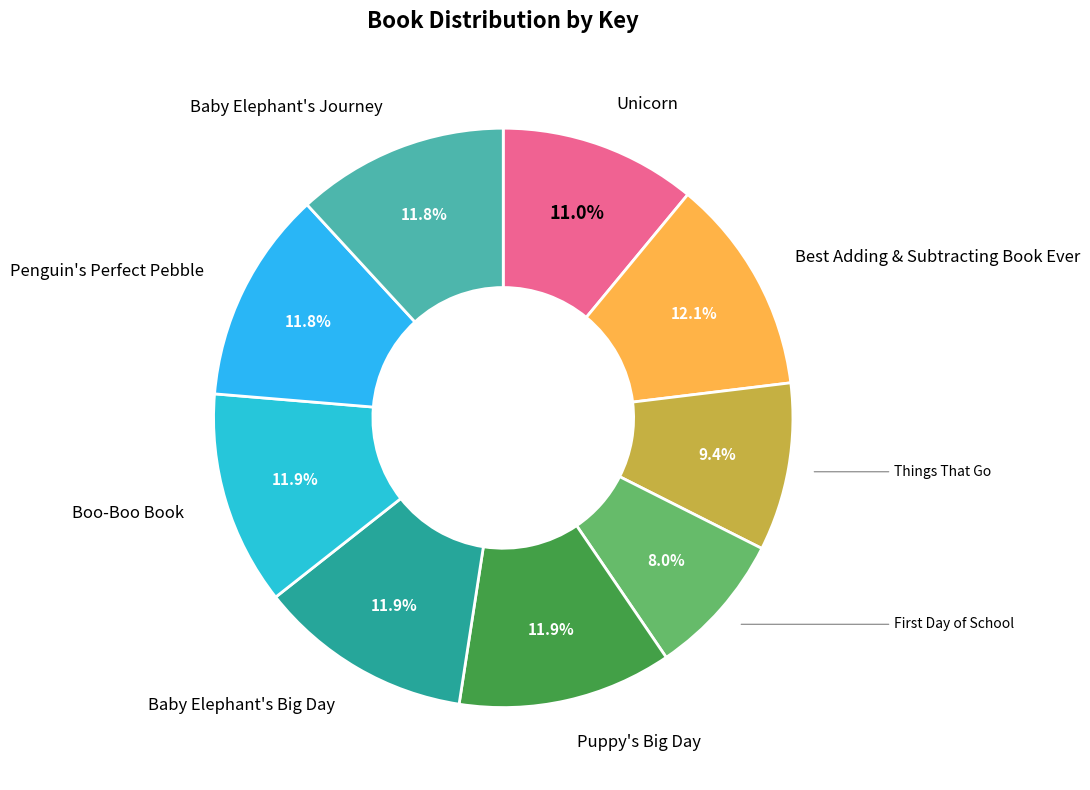

Is it true that Baby Elephant's Big Day is 12% of the pie?

True